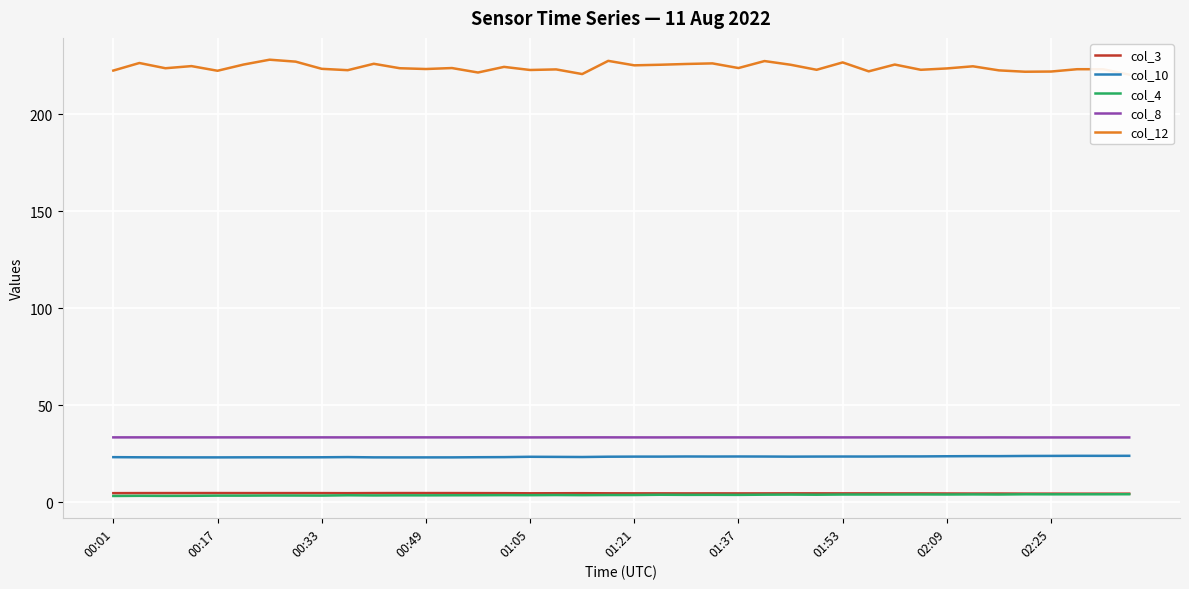

Is it true that col_8 equals 33.4 at 33?

True